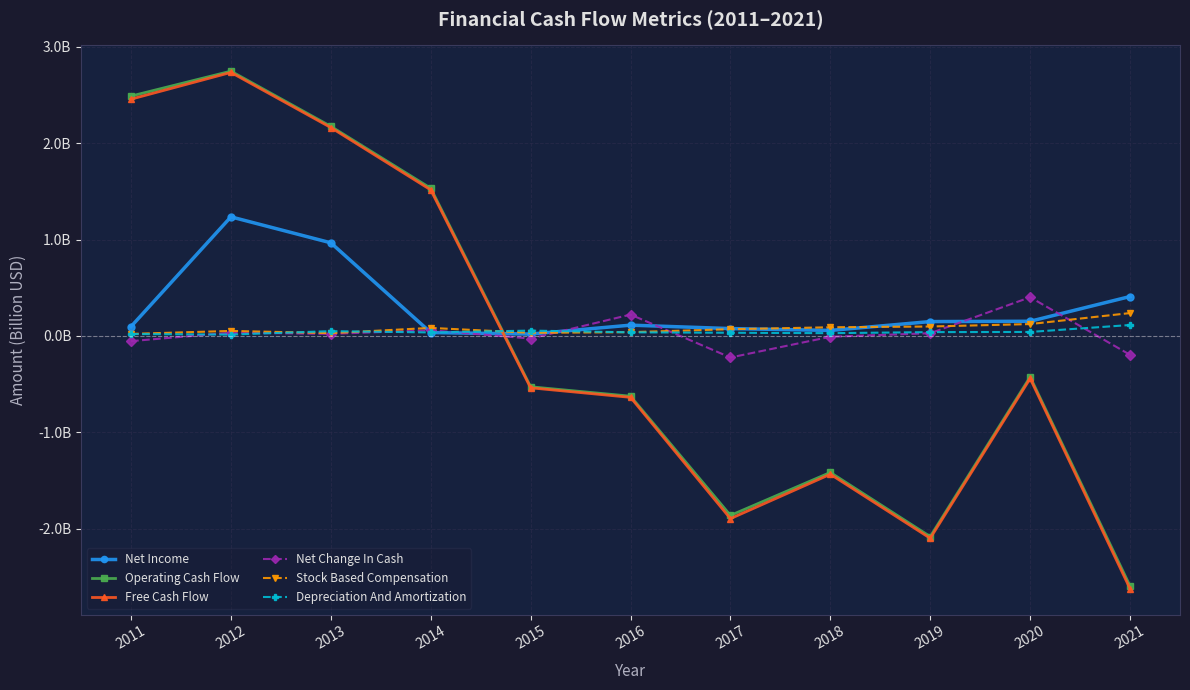

What are all the series names shown in the legend?

Net Income, Operating Cash Flow, Free Cash Flow, Net Change In Cash, Stock Based Compensation, Depreciation And Amortization